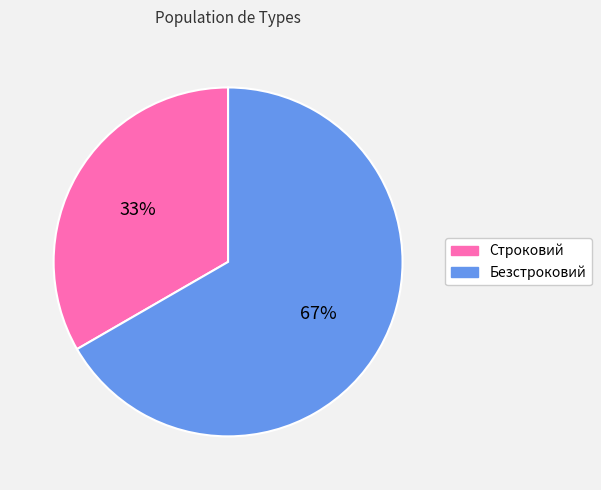

To the nearest percent, what is the combined percentage of Строковий and Безстроковий?

100%